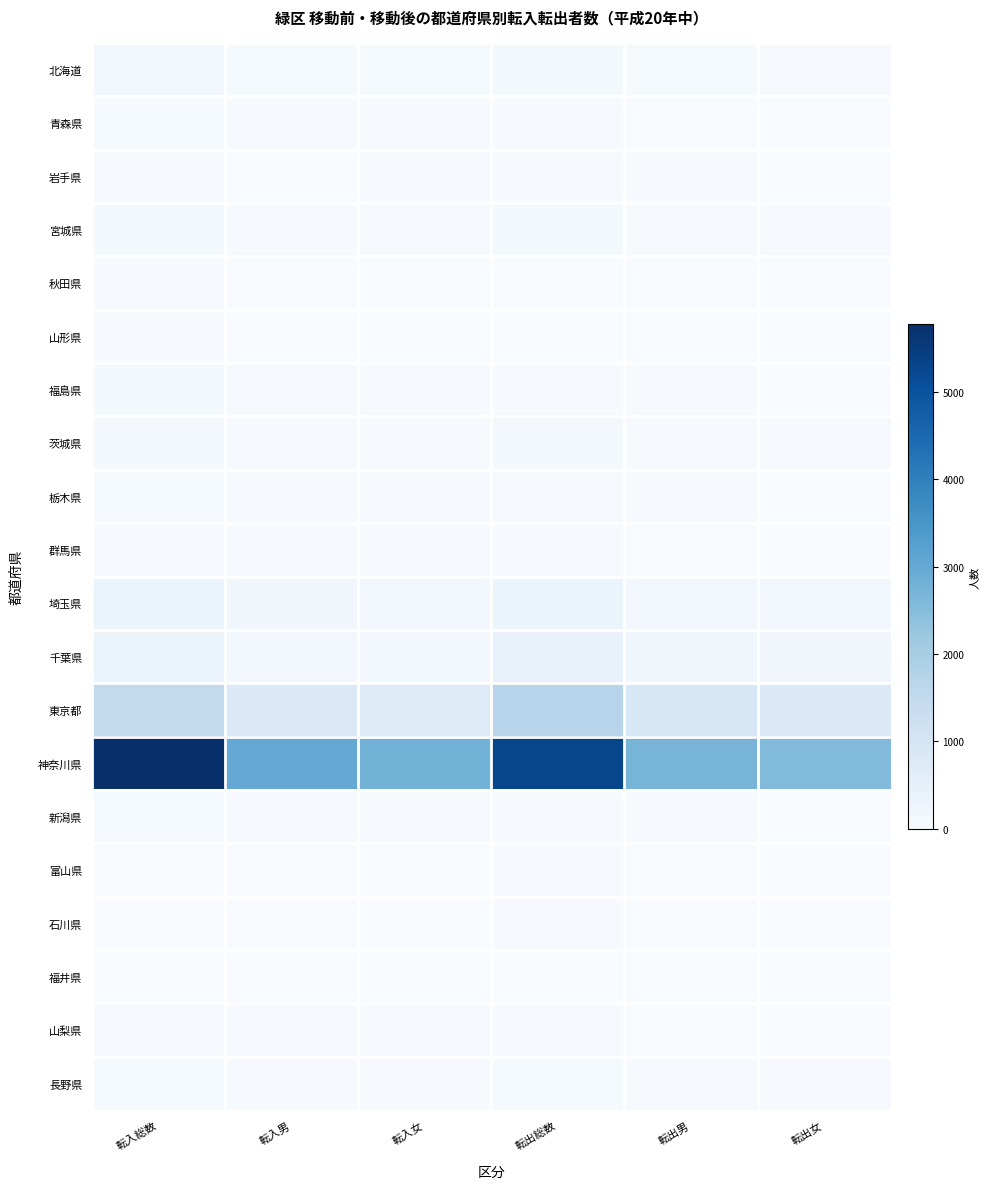

What is the minimum value shown in the chart?

3